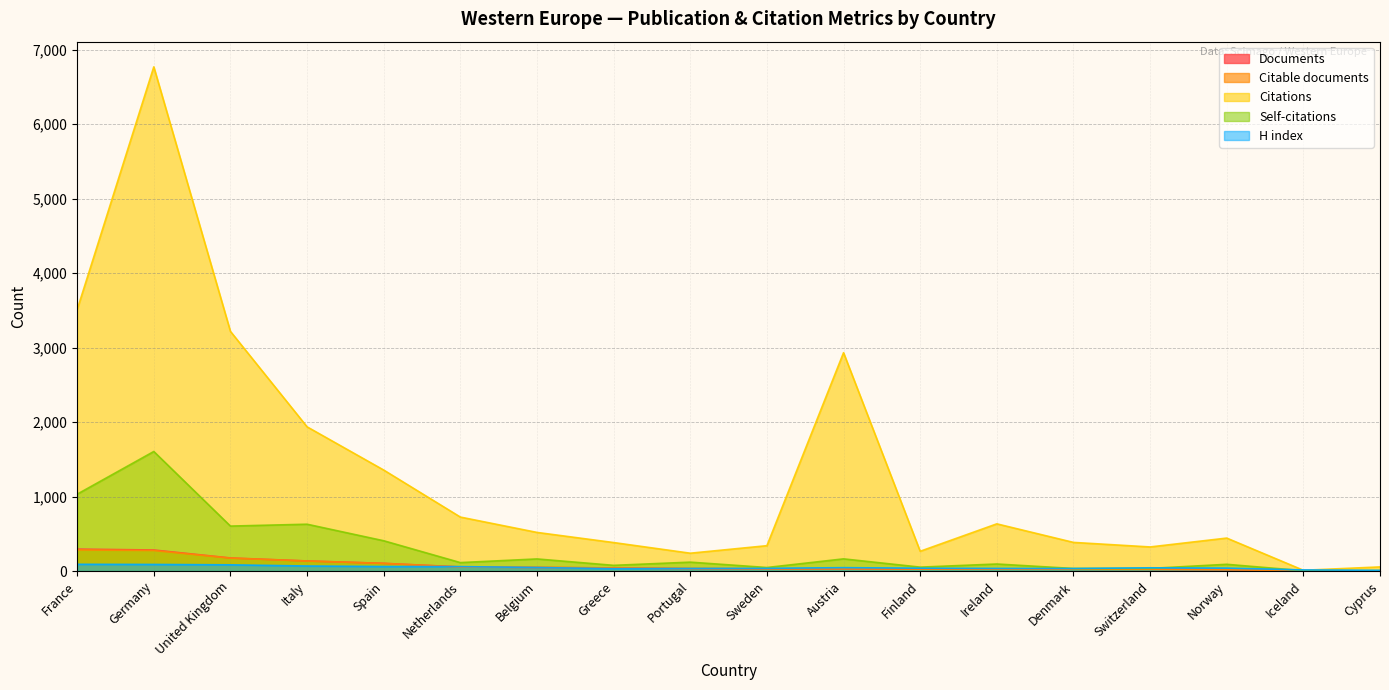

What is the sum of the H index values at Italy and France?

159